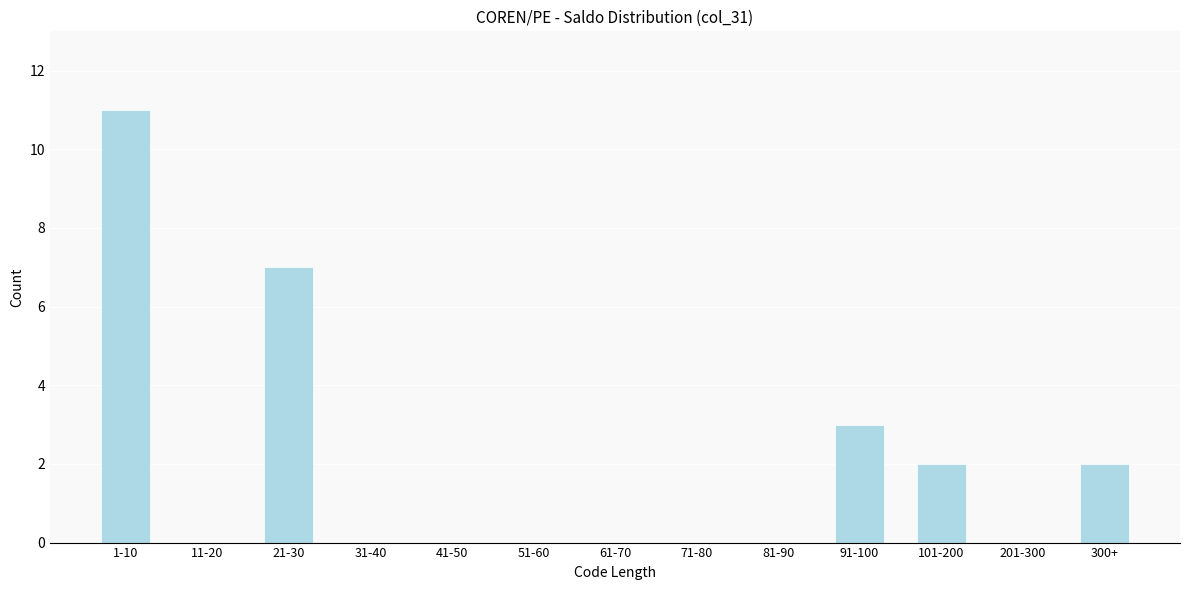

Reading left to right, list all the values displayed in this chart.

1-10=11	11-20=0	21-30=7	31-40=0	41-50=0	51-60=0	61-70=0	71-80=0	81-90=0	91-100=3	101-200=2	201-300=0	300+=2